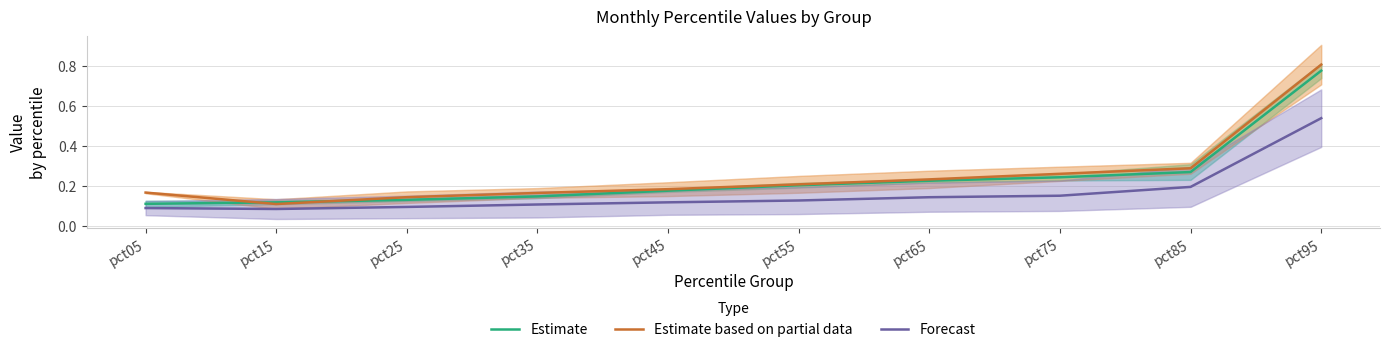

The Forecast series shows 0.5 at pct95. True or false?

True